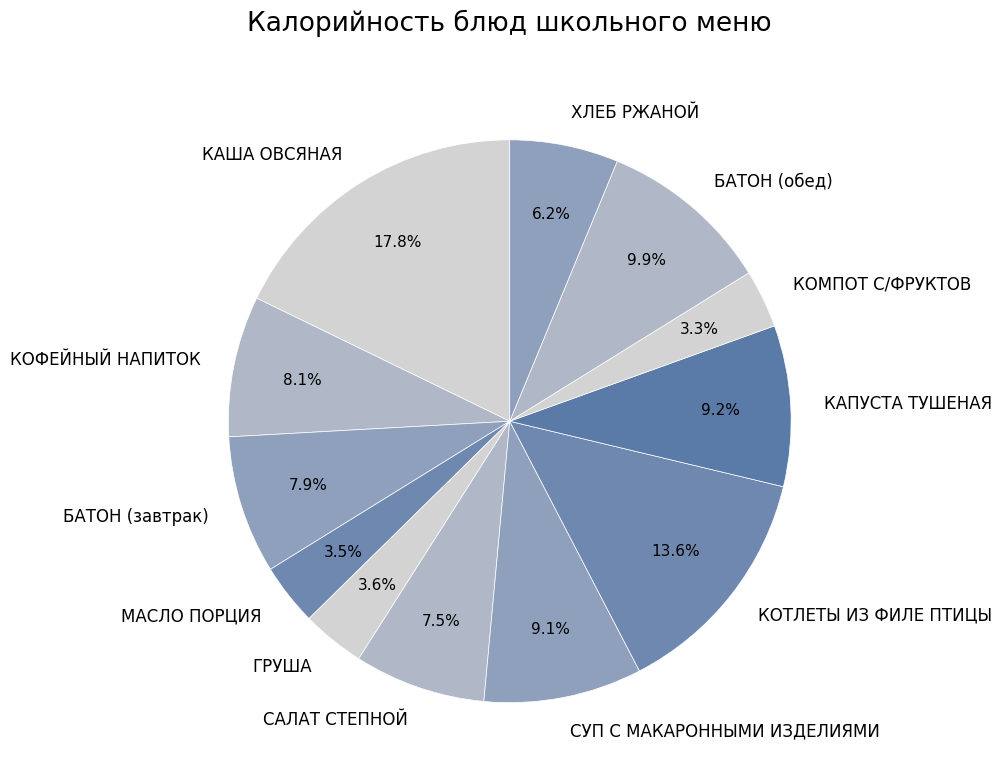

Does any single category account for the majority?

No